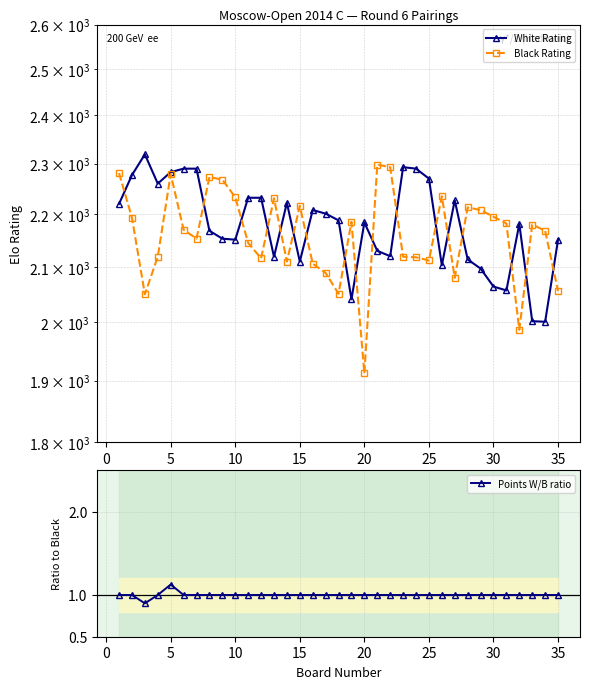

How many values in the Black Rating series exceed 2170?

17